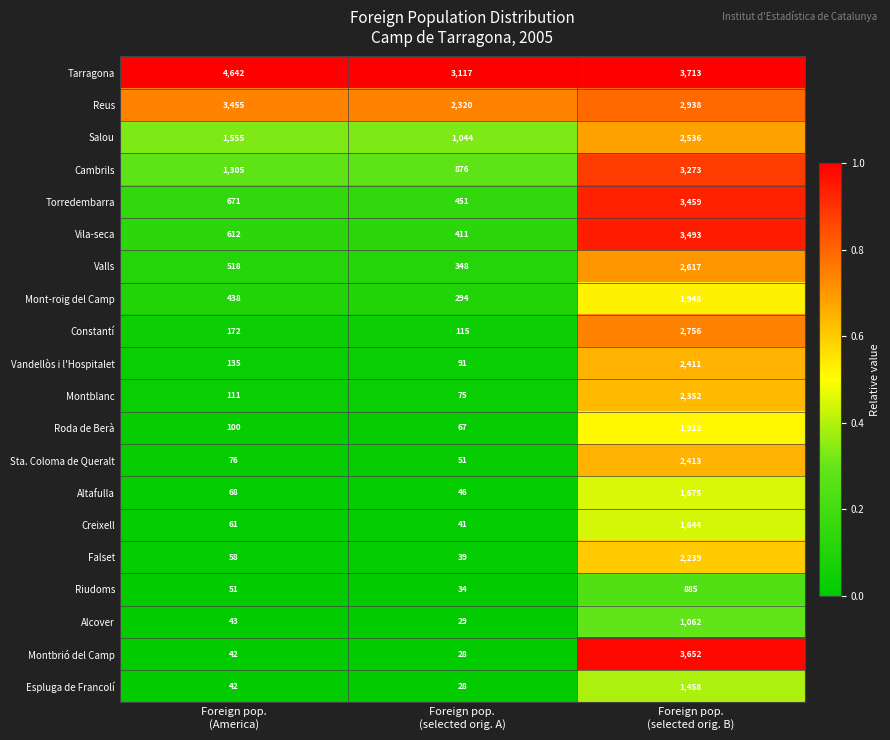

Which series has the largest range (max minus min)?

Montbrió del Camp